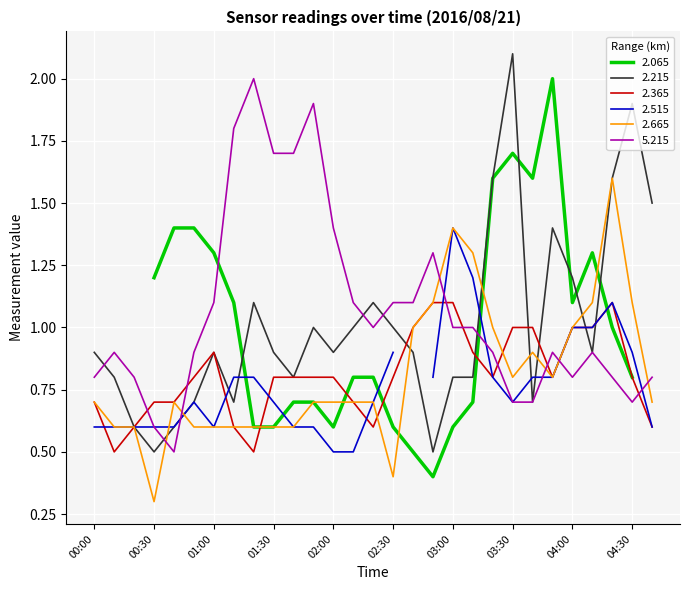

True or false: 2.365 has a value of 0.8 at 02:00.

True